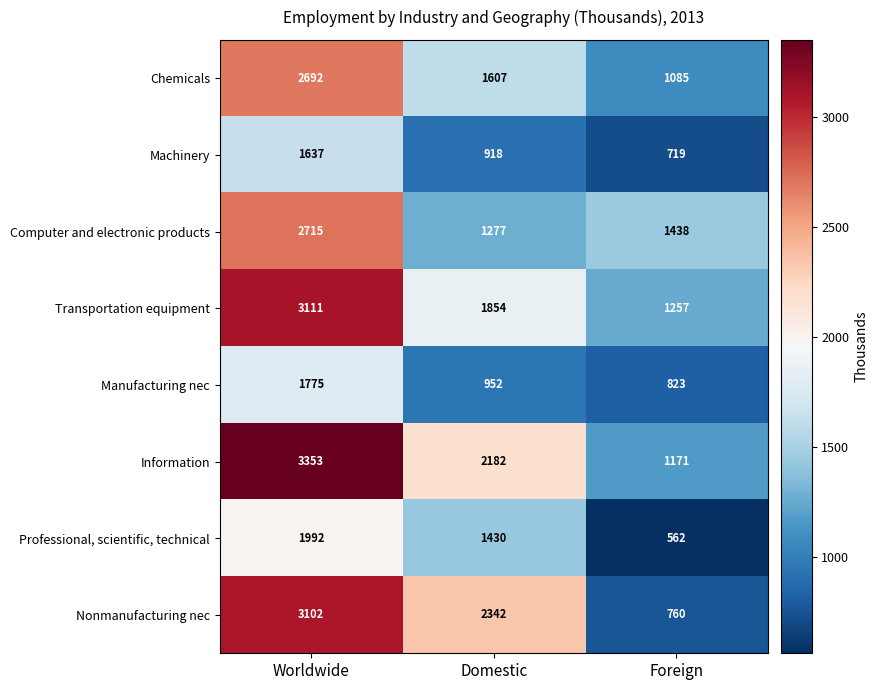

Which series has the largest range (max minus min)?

Nonmanufacturing nec